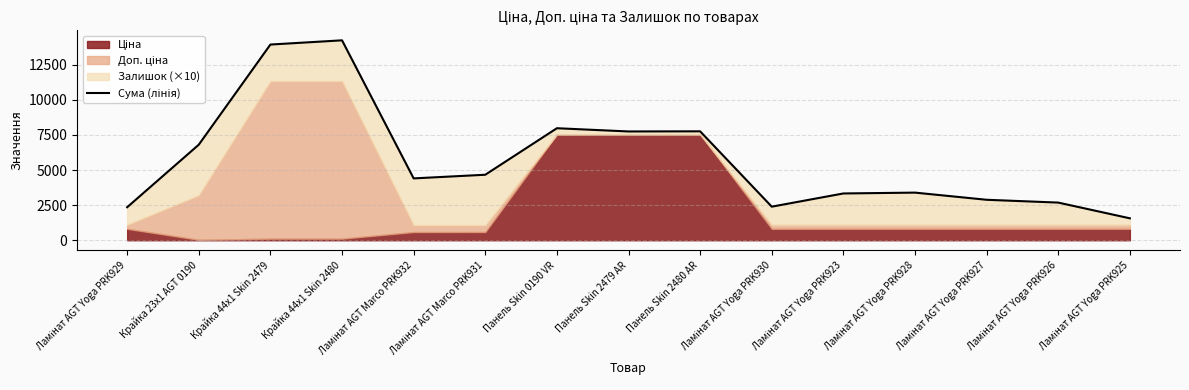

What is the sum of the values at Ламінат AGT Yoga PRK925 and Панель Skin 0190 VR?

9537.7